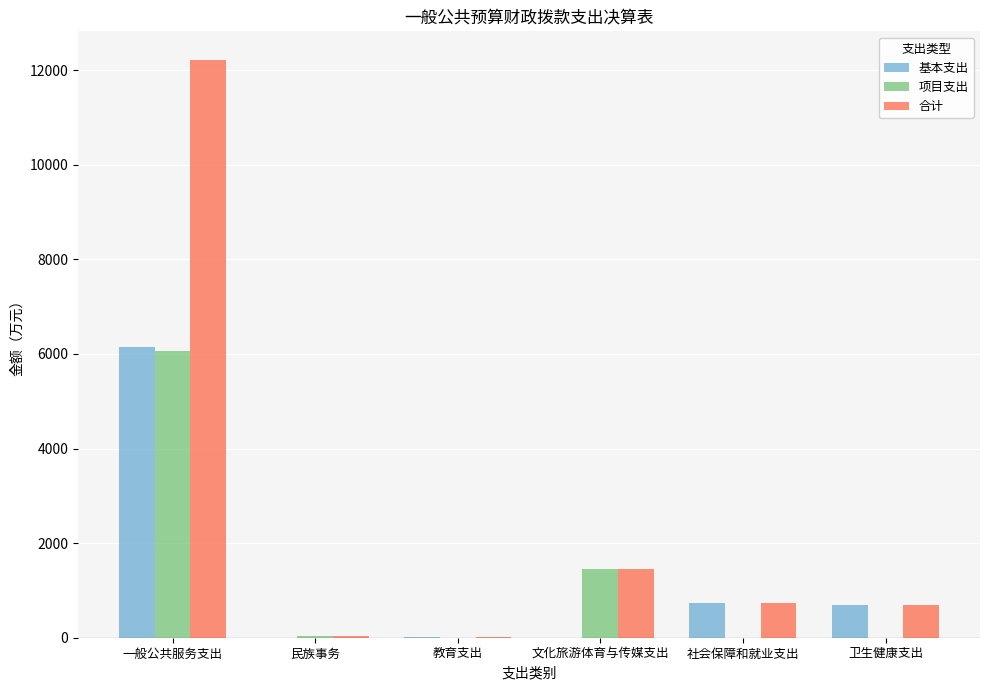

The value of 合计 at 一般公共服务支出 is 4127.1. True or false?

False